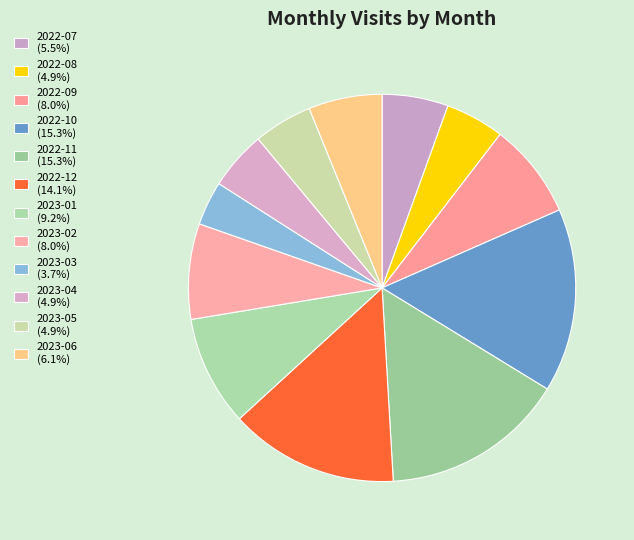

To the nearest percent, what portion does 2023-02 represent?

8%